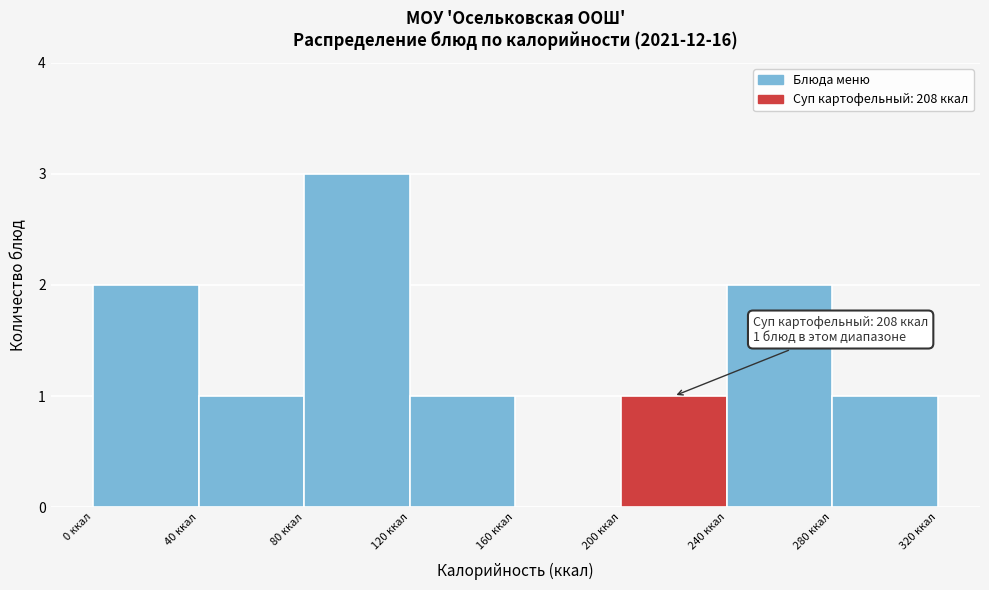

Which range on the x-axis has the tallest bar?

80 to 120